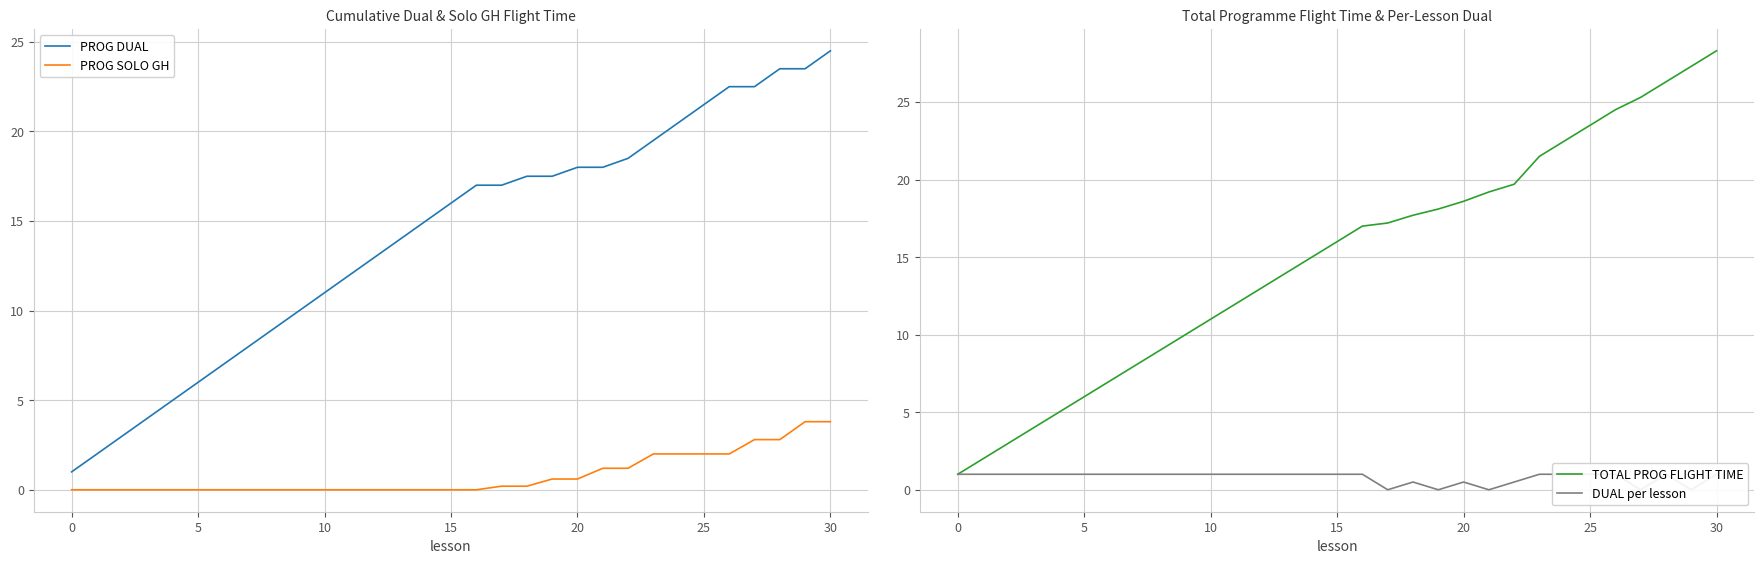

True or false: PROG DUAL has more than 2 interior local peaks.

False